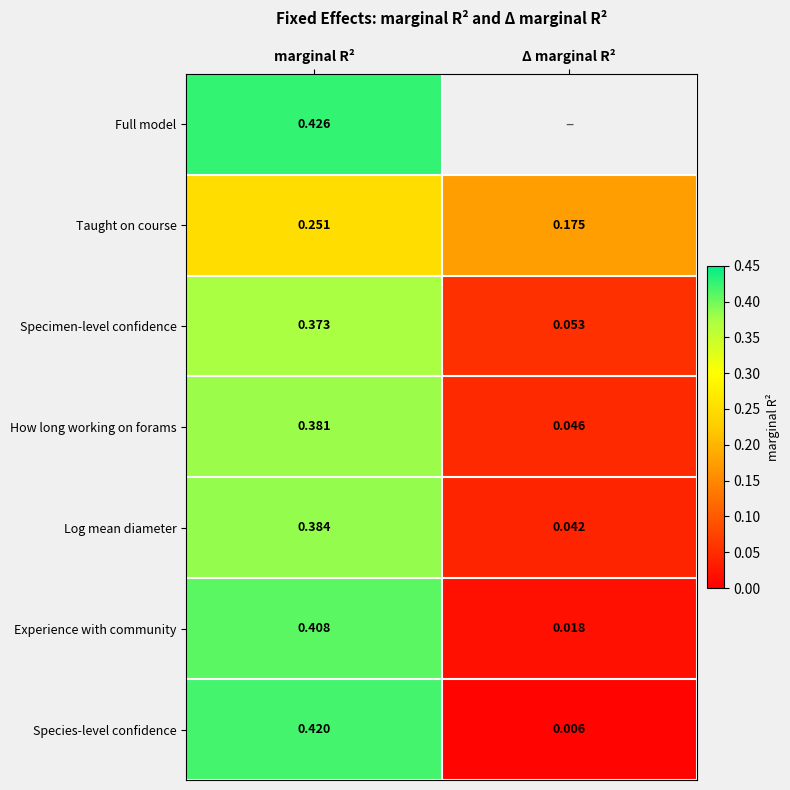

Where is Taught on course nearest to the value 0?

Δ marginal R²